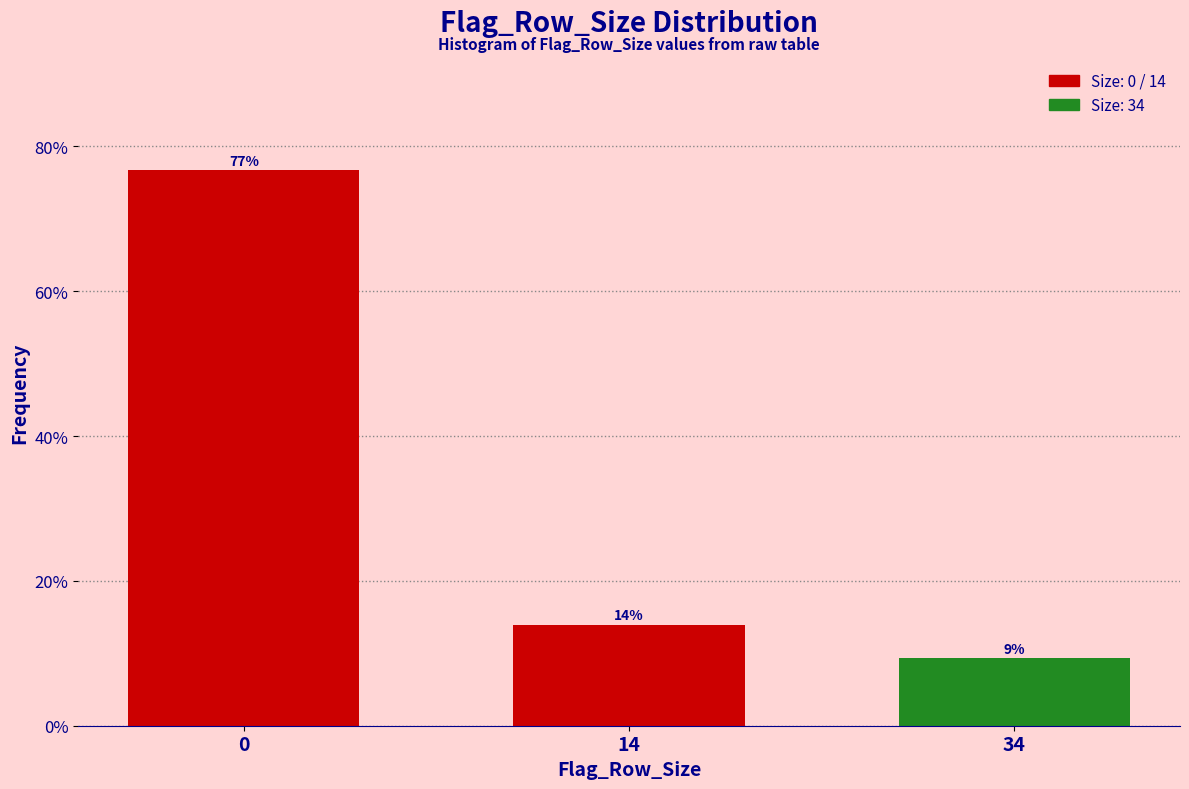

List the labels in order of value, largest first.

0, 14, 34